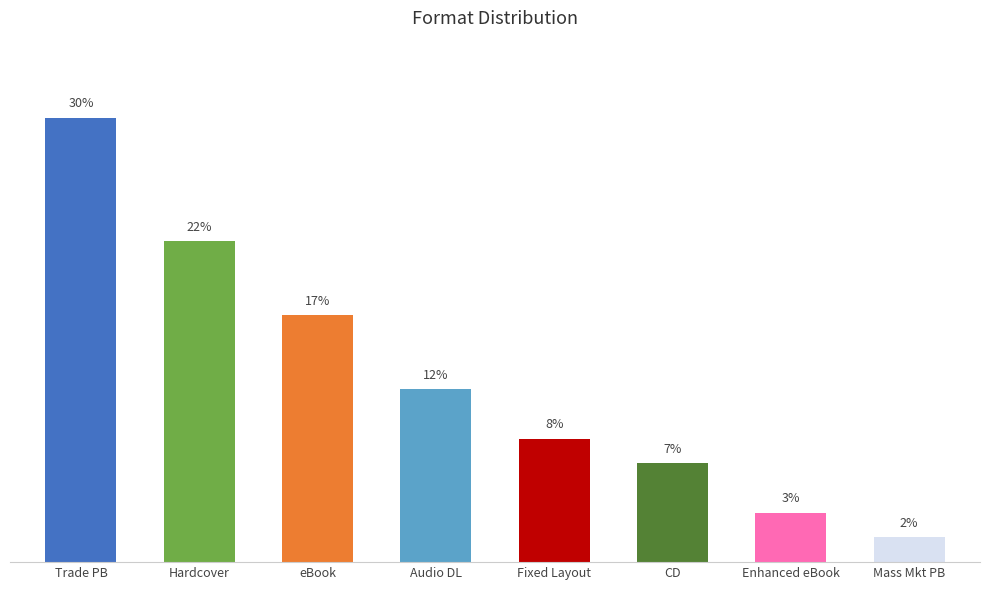

Does the chart contain stacked bars?

No